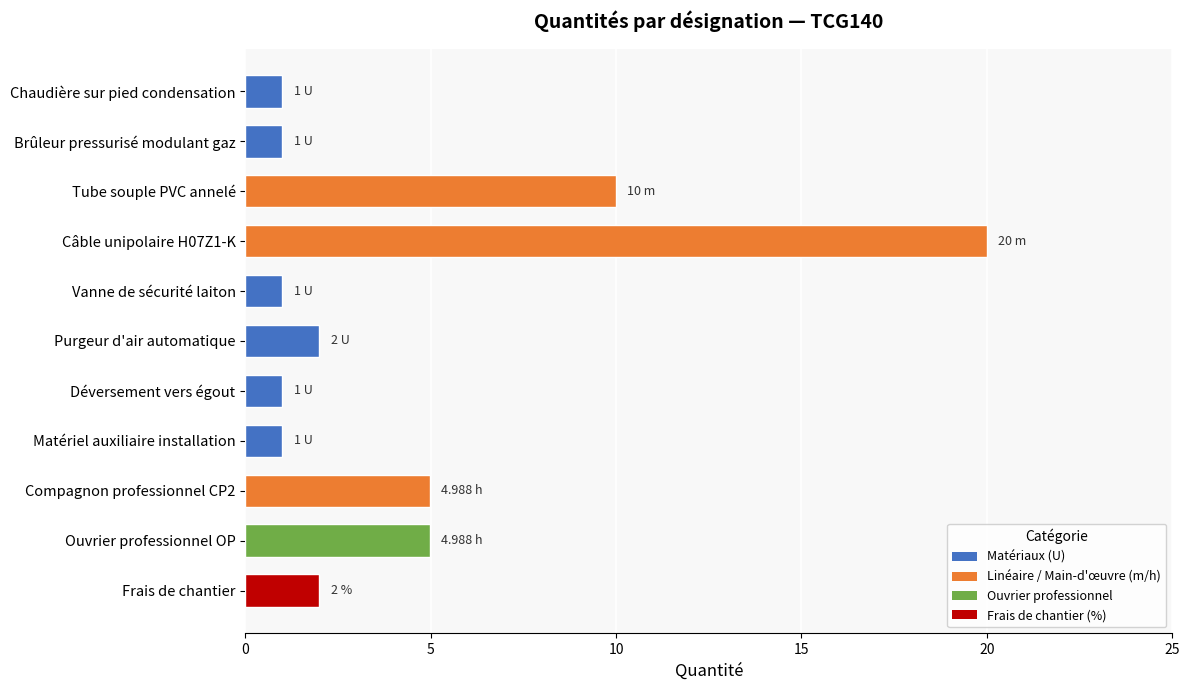

Are the bars horizontal?

Yes